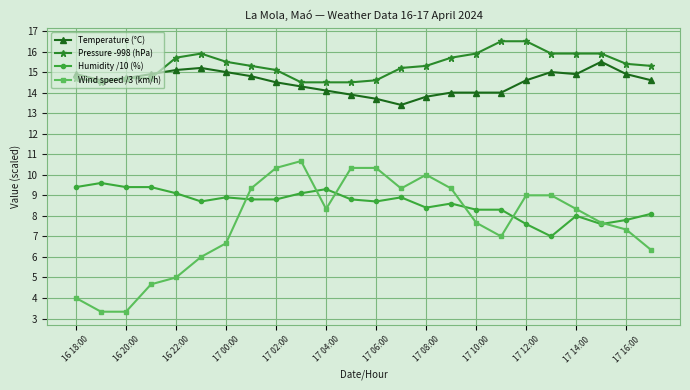

Reading left to right, what are all the values shown in this chart?

Temperature (°C): 14.9	14.6	14.7	14.9	15.1	15.2	15.0	14.8	14.5	14.3	14.1	13.9	13.7	13.4	13.8	14.0	14.0	14.0	14.6	15.0	14.9	15.5	14.9	14.6
Pressure -998 (hPa): 14.7	14.5	14.7	14.7	15.7	15.9	15.5	15.3	15.1	14.5	14.5	14.5	14.6	15.2	15.3	15.7	15.9	16.5	16.5	15.9	15.9	15.9	15.4	15.3
Humidity /10 (%): 9.4	9.6	9.4	9.4	9.1	8.7	8.9	8.8	8.8	9.1	9.3	8.8	8.7	8.9	8.4	8.6	8.3	8.3	7.6	7.0	8.0	7.6	7.8	8.1
Wind speed /3 (km/h): 4.0	3.3	3.3	4.7	5.0	6.0	6.7	9.3	10.3	10.7	8.3	10.3	10.3	9.3	10.0	9.3	7.7	7.0	9.0	9.0	8.3	7.7	7.3	6.3